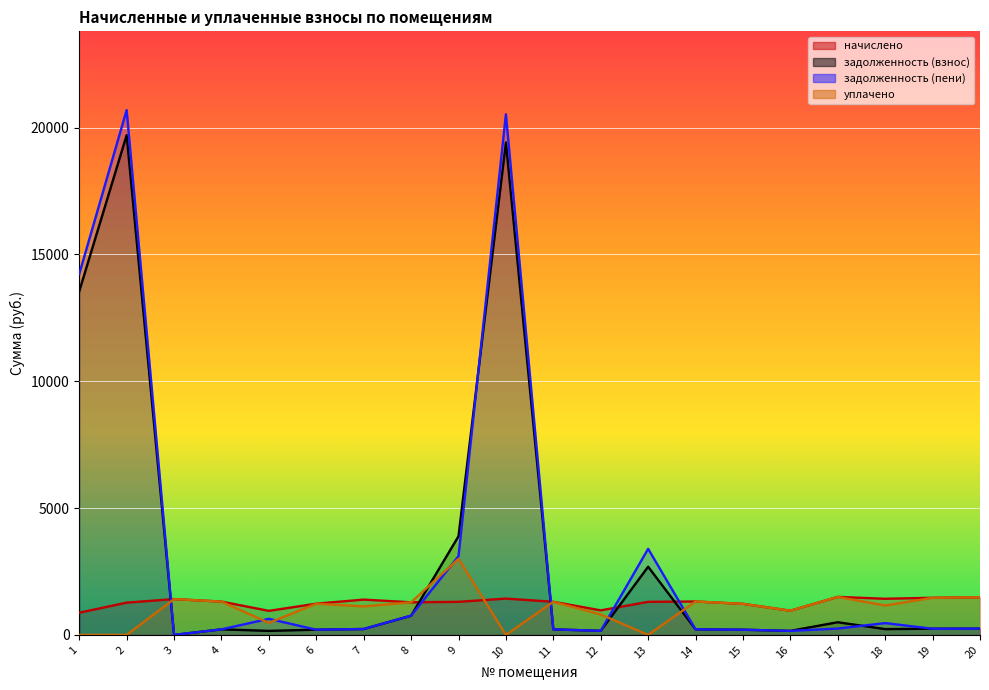

What is the average value of the задолженность (пени) series?

3307.4